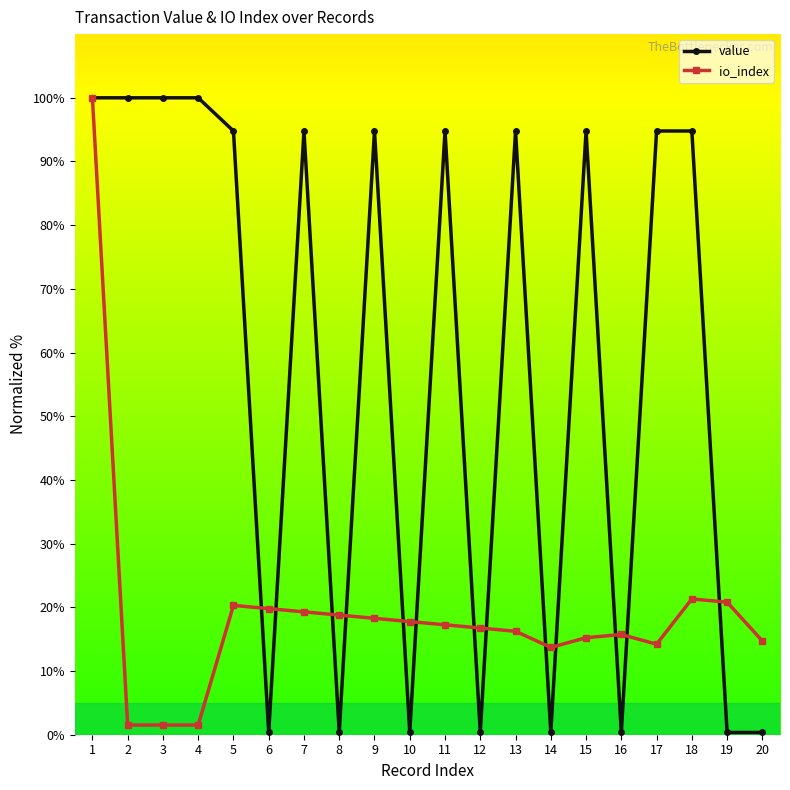

Is the value of value at 13 greater than the value of io_index at 5?

Yes